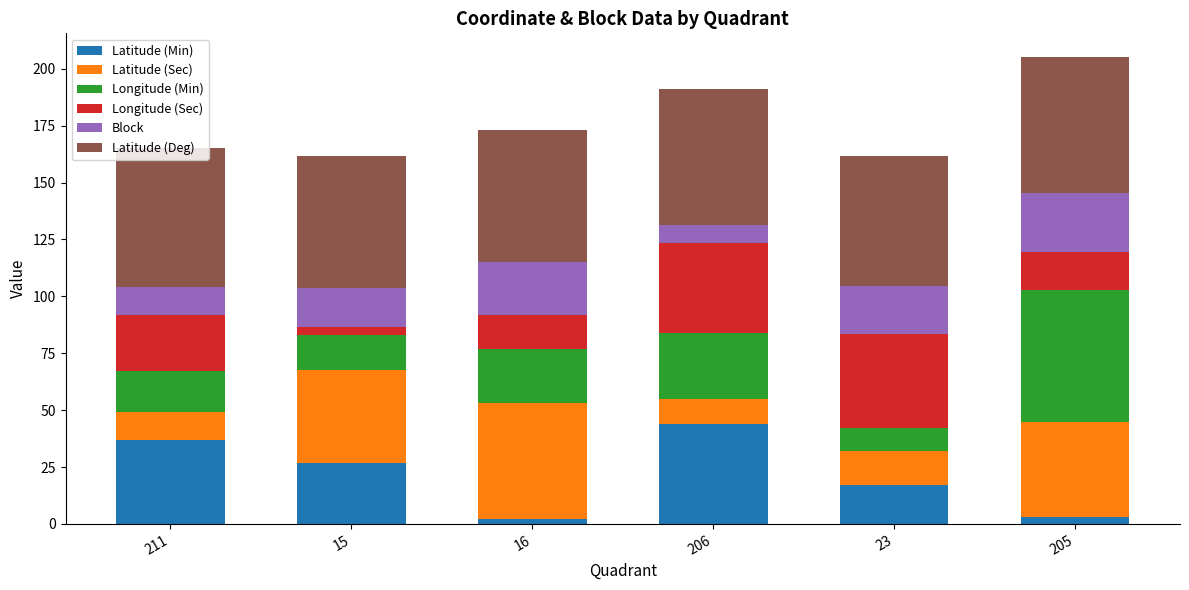

Are the bars grouped side by side (vs. stacked)?

No